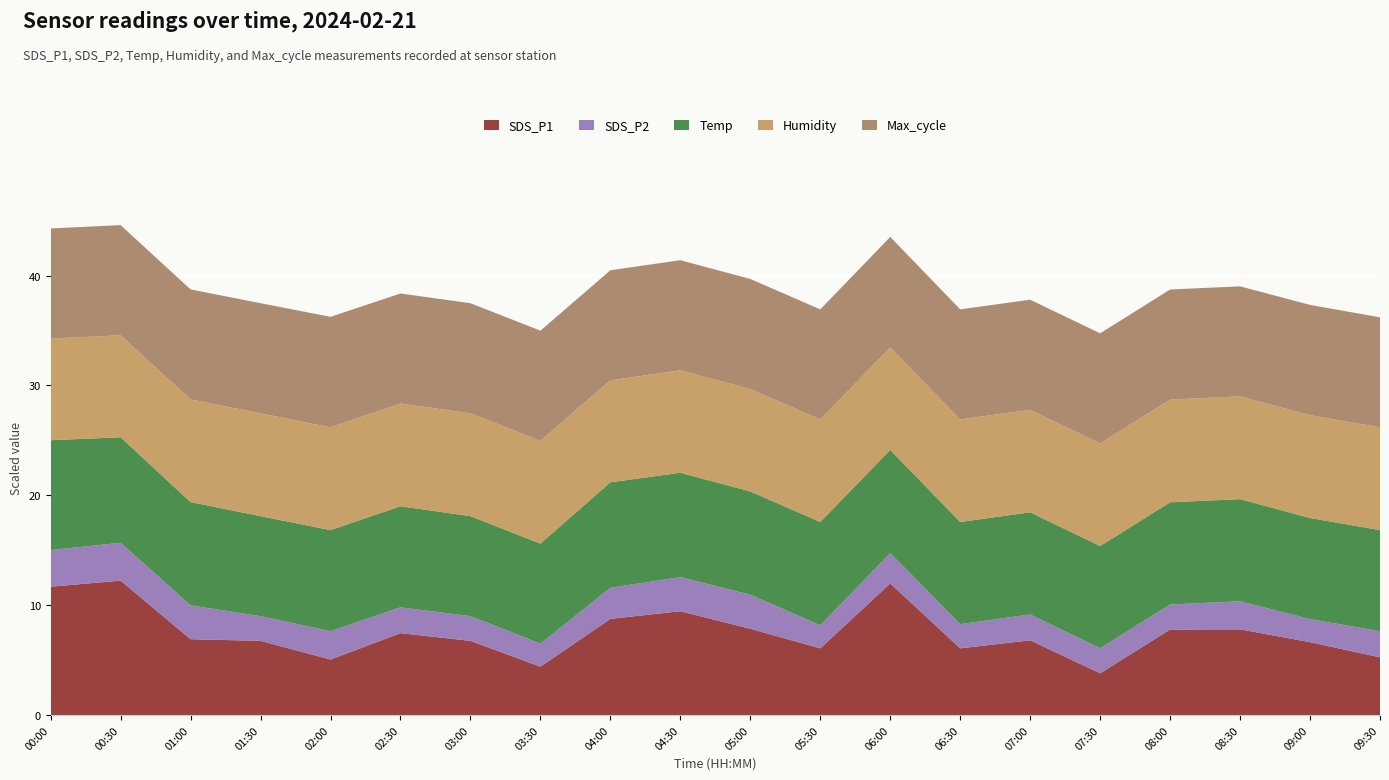

The SDS_P1 series shows 1.6 at 02:30. True or false?

False